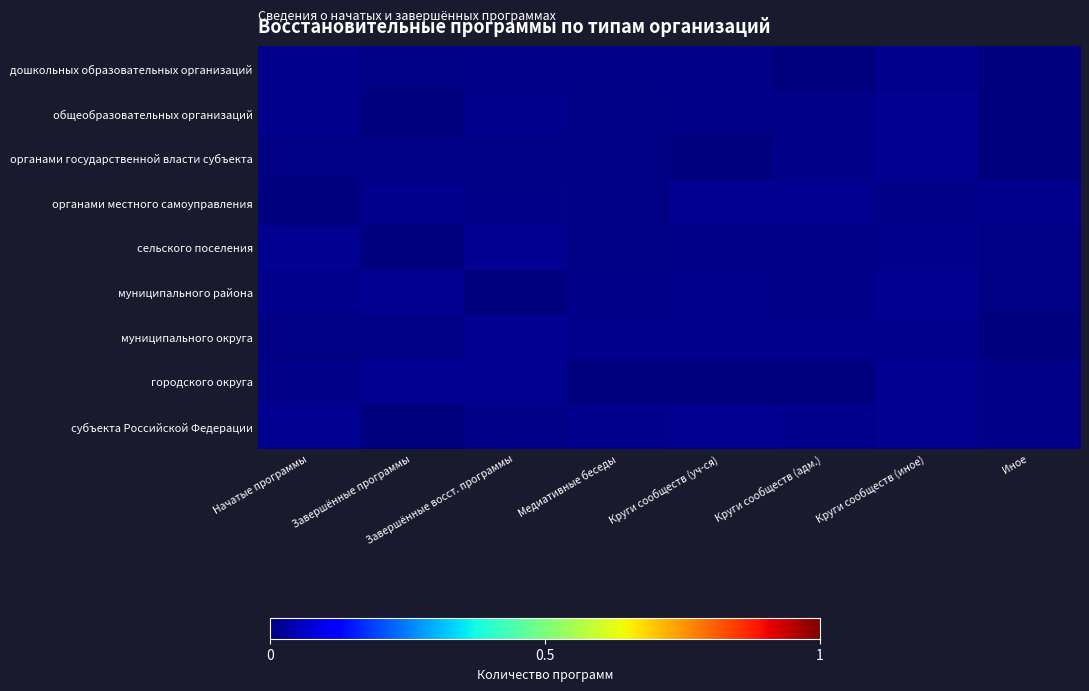

Which has a higher value, Круги сообществ (адм.) or Завершённые восст. программы?

Завершённые восст. программы